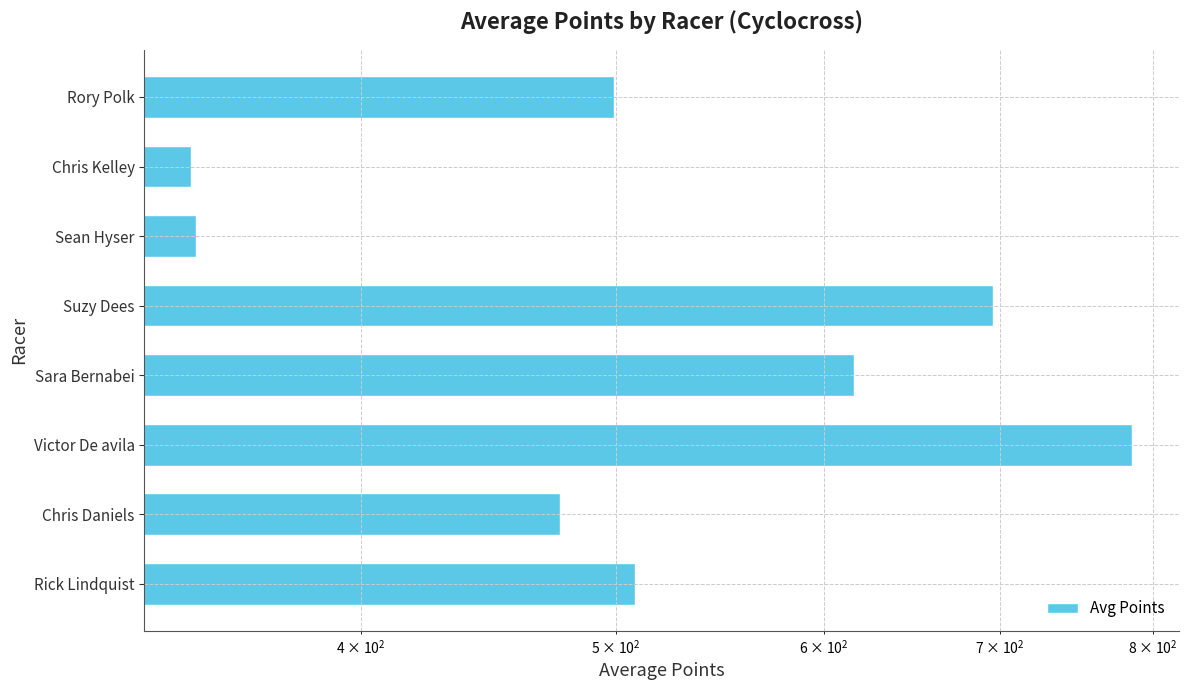

What is the value of the 7th bar from the left?

344.9